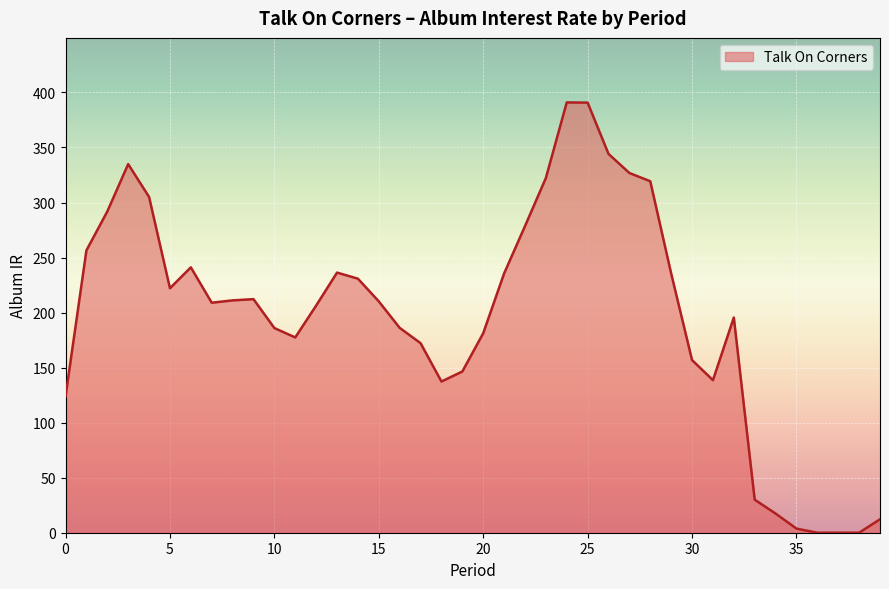

How many lines are shown in the chart?

1